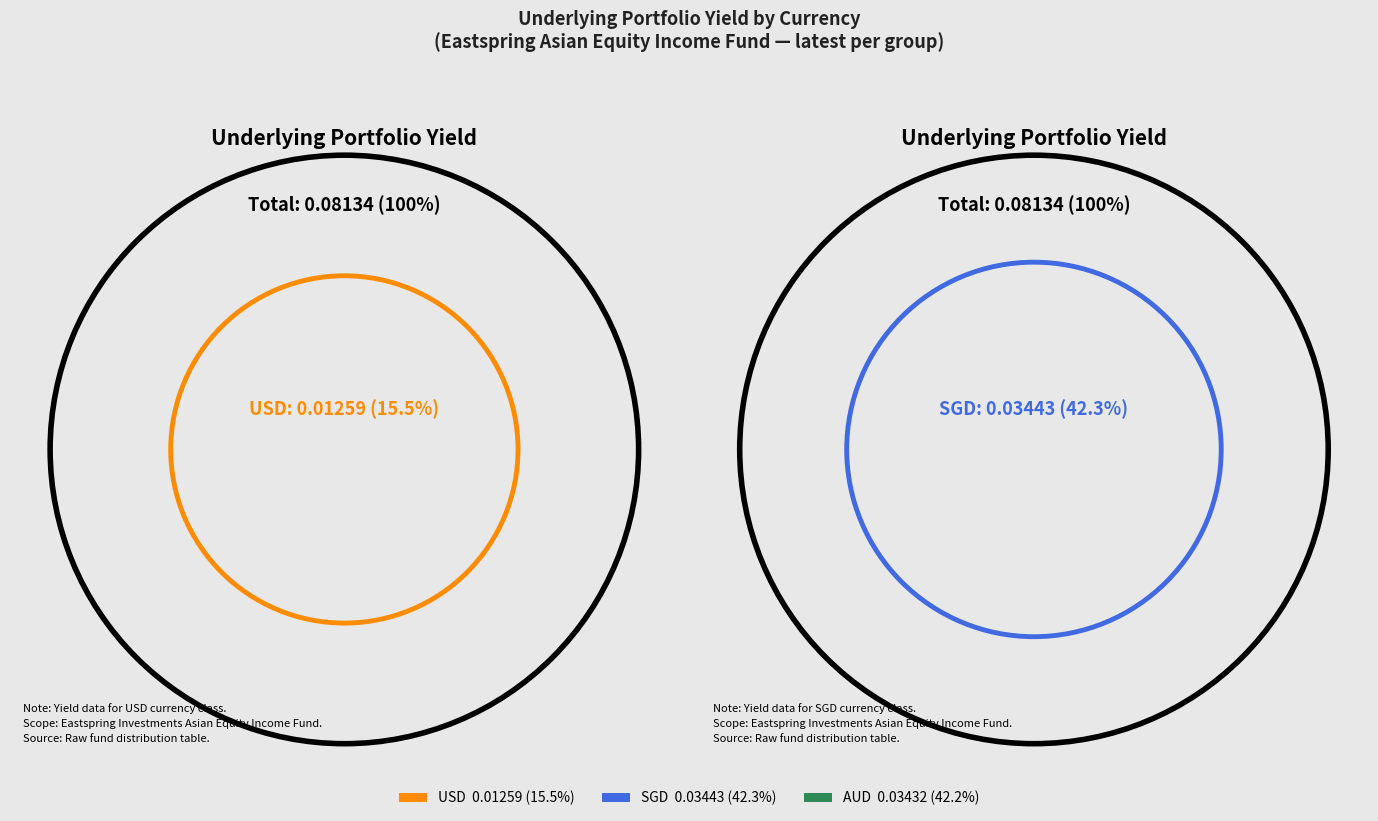

Count the number of slices in the pie.

3